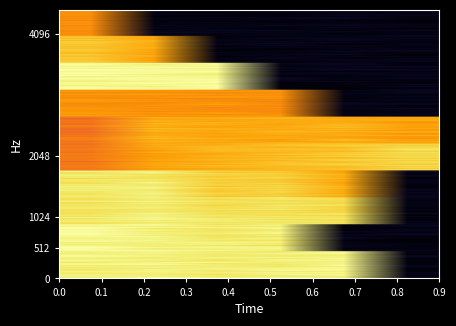

How many categories are shown in the chart?

6